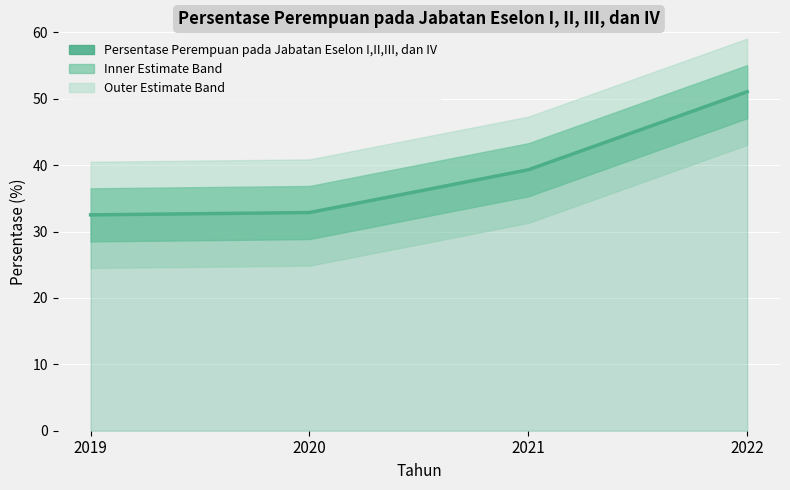

How many data points are less than 39?

2